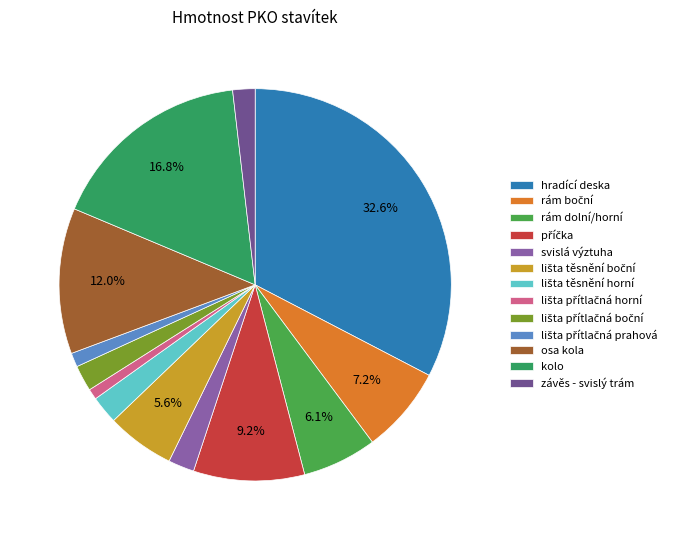

Is příčka the majority of the pie?

No